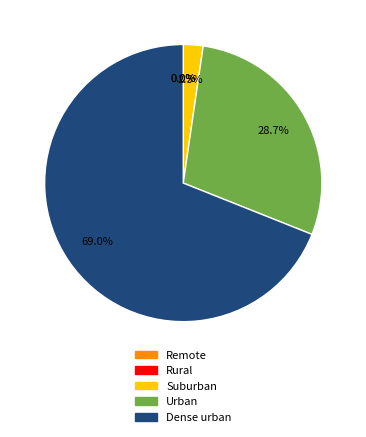

True or false: Urban accounts for 29% of the total.

True